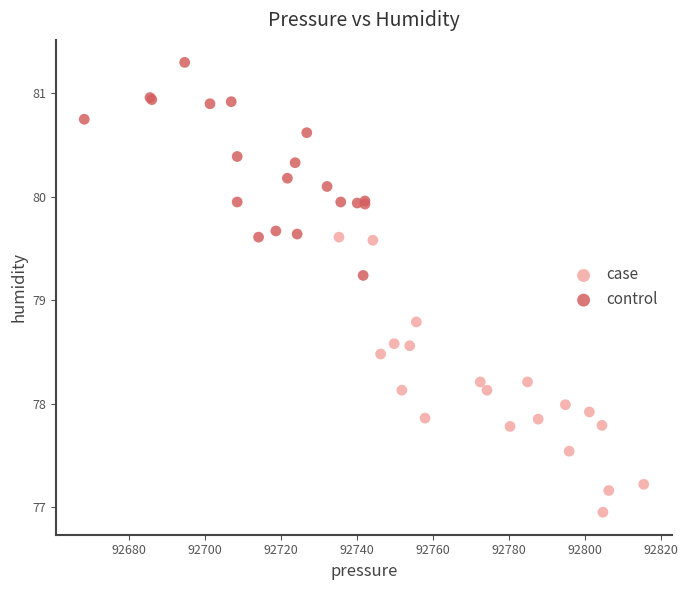

What are all the series names shown in the legend?

case, control